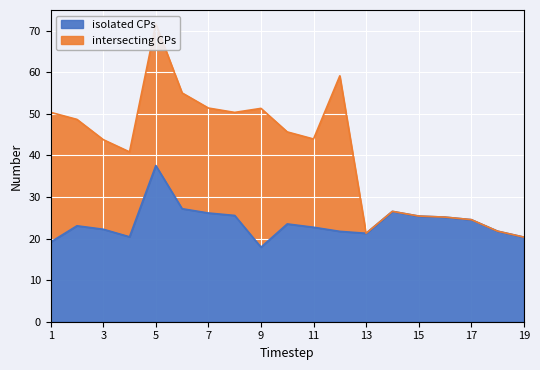

What is the change in value from 14 to 18?

-4.8